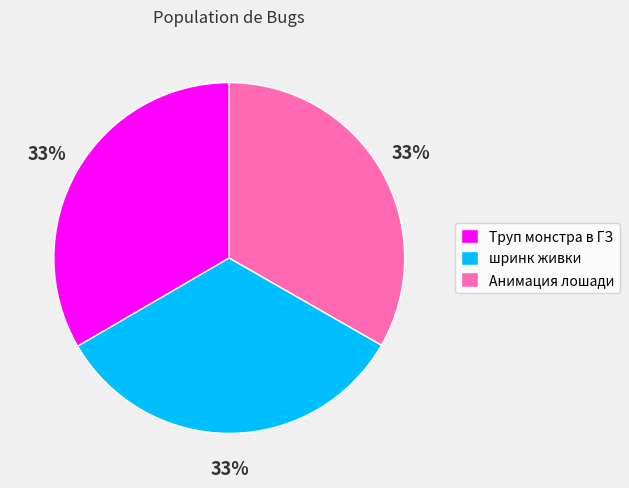

What is the ratio of the value at Анимация лошади to the value at Труп монстра в ГЗ?

1.0